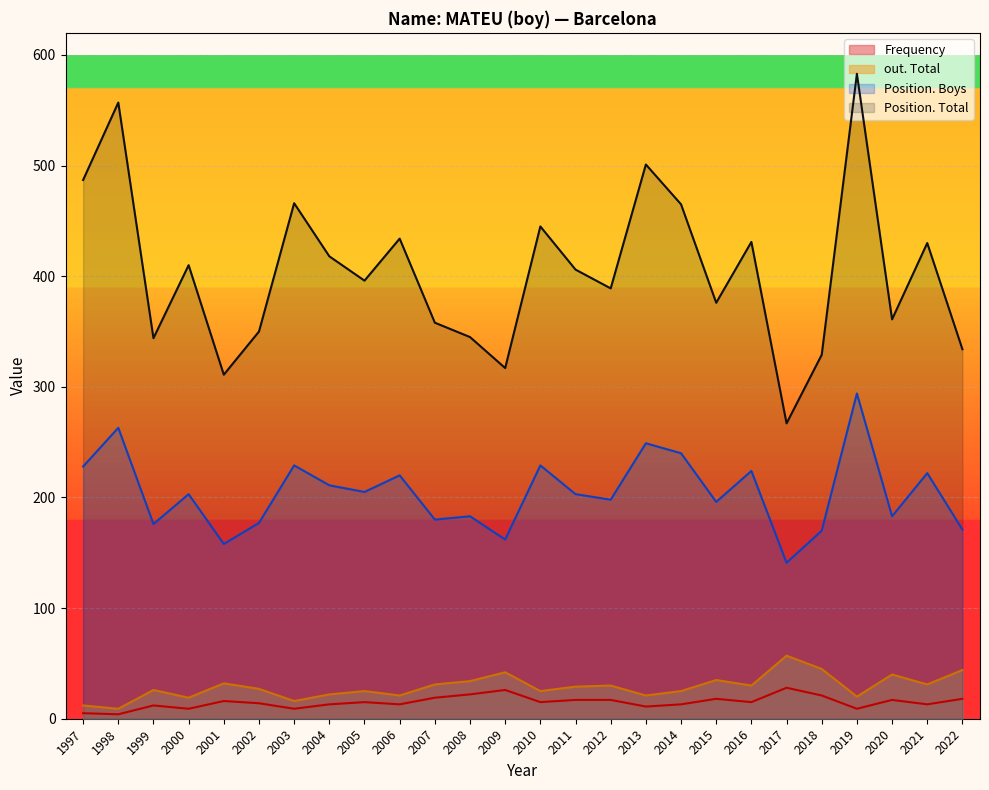

What is the approximate value of Position. Boys at 2008, to the nearest 5?

185